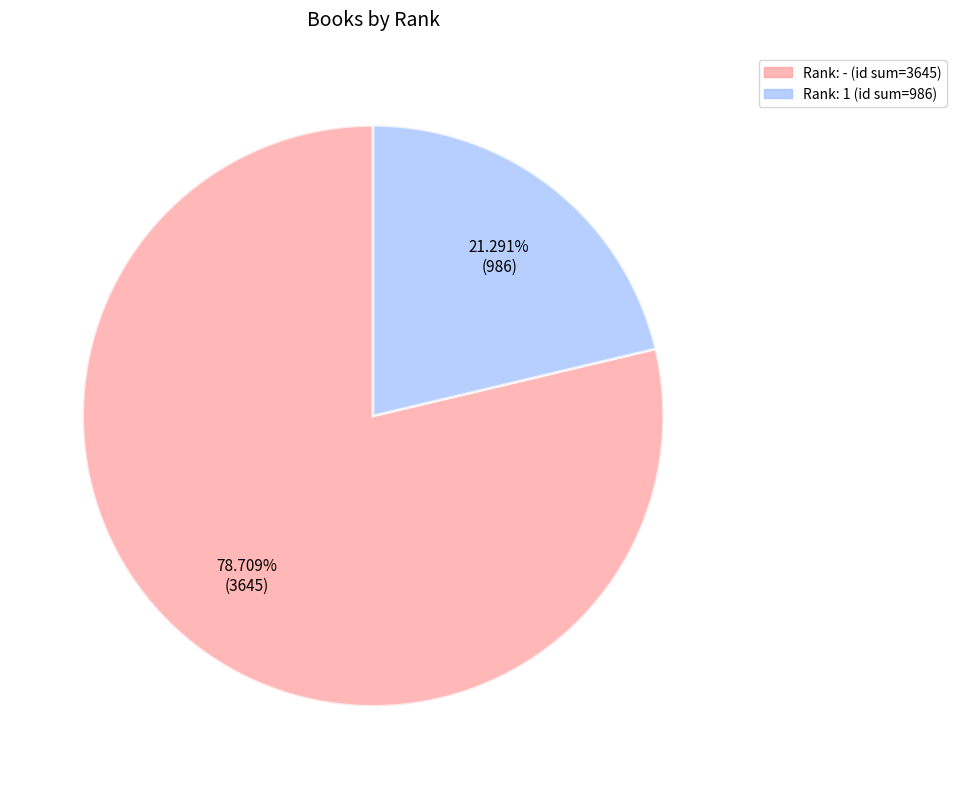

Is there any slice that represents more than half of the pie?

Yes